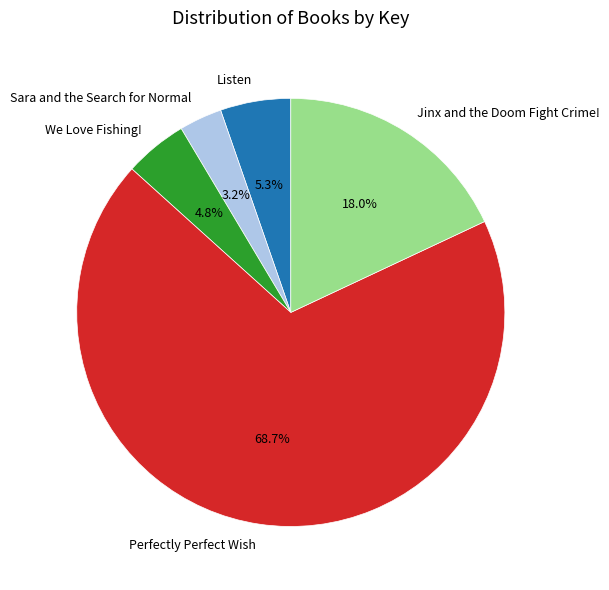

True or false: Perfectly Perfect Wish accounts for 69% of the total.

True